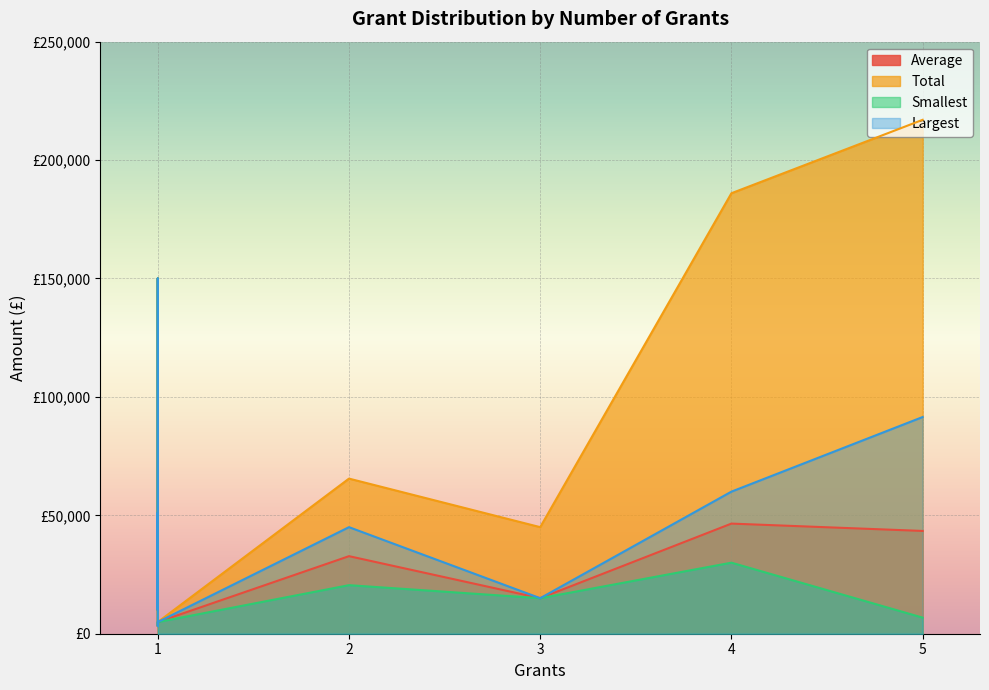

True or false: Total has a value of 27556 at 3.

False